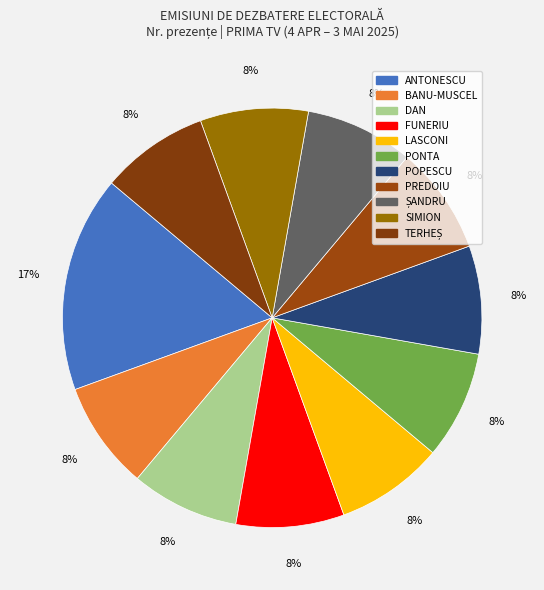

How many segments does this pie chart have?

11